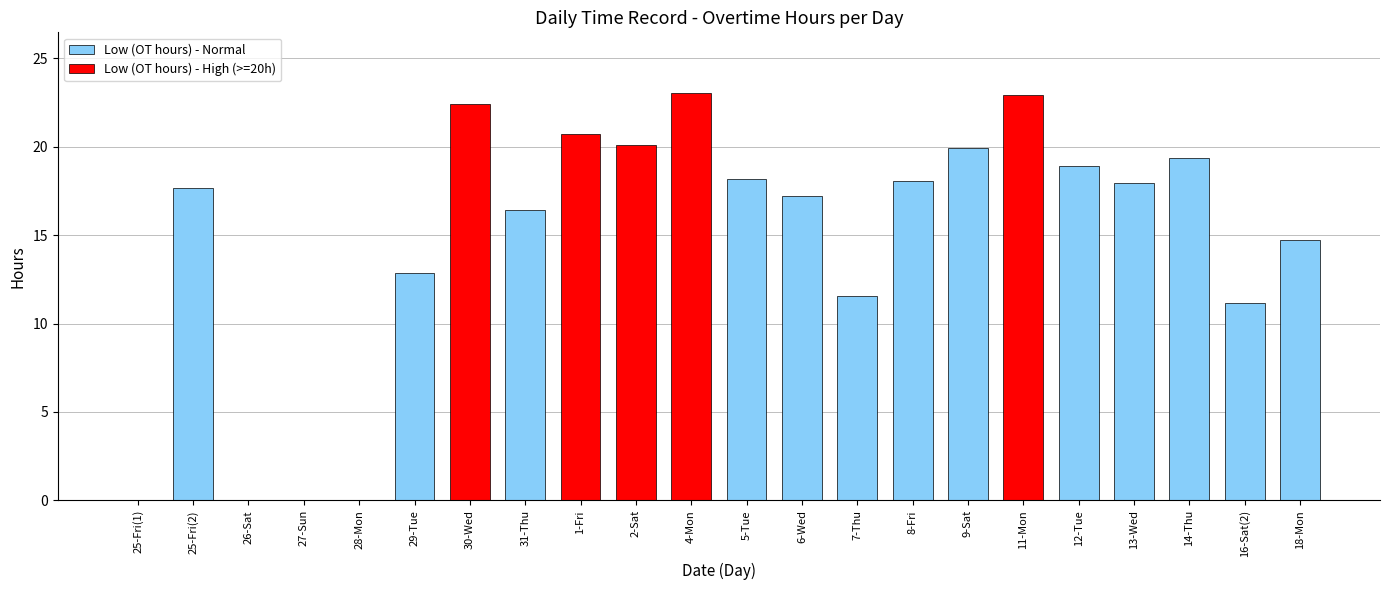

How many categories are shown in the chart?

22